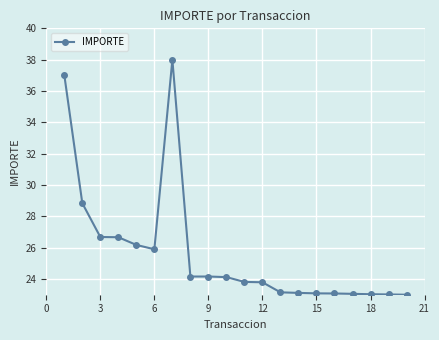

What is the maximum value shown in the chart?

38.0